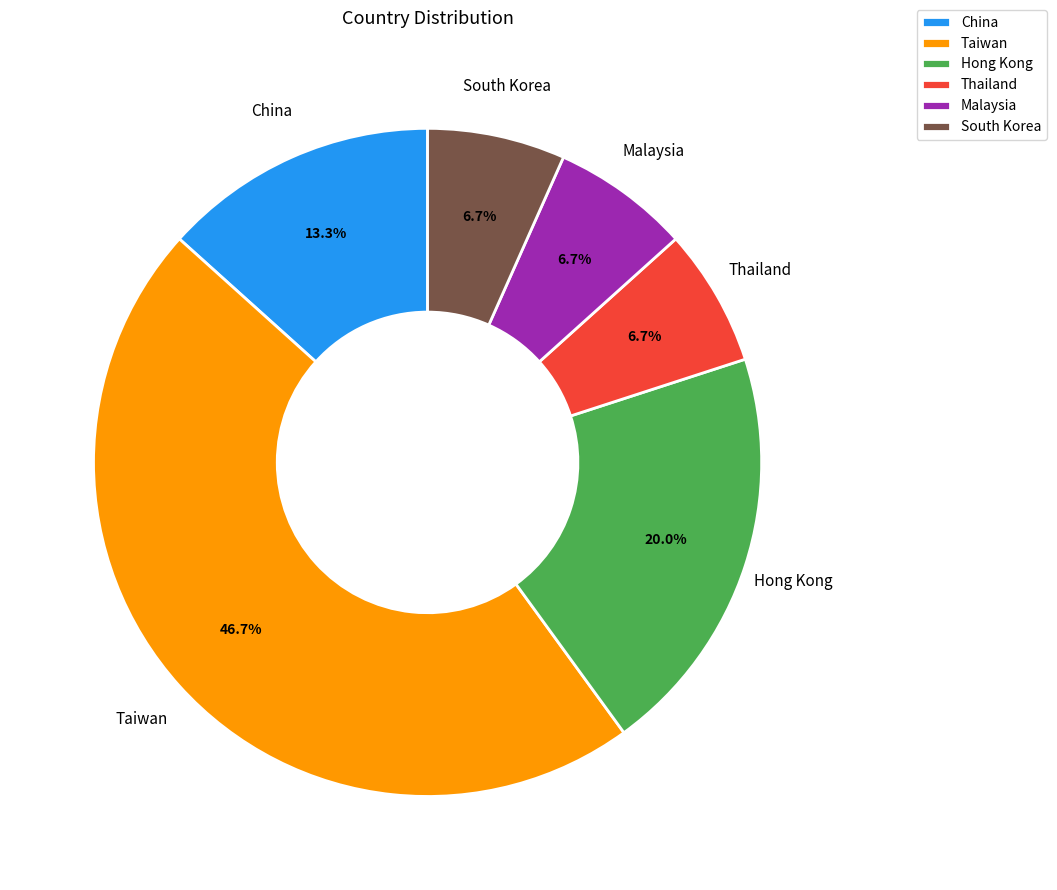

To the nearest percent, what is the difference between the Malaysia and China slice percentages?

7%